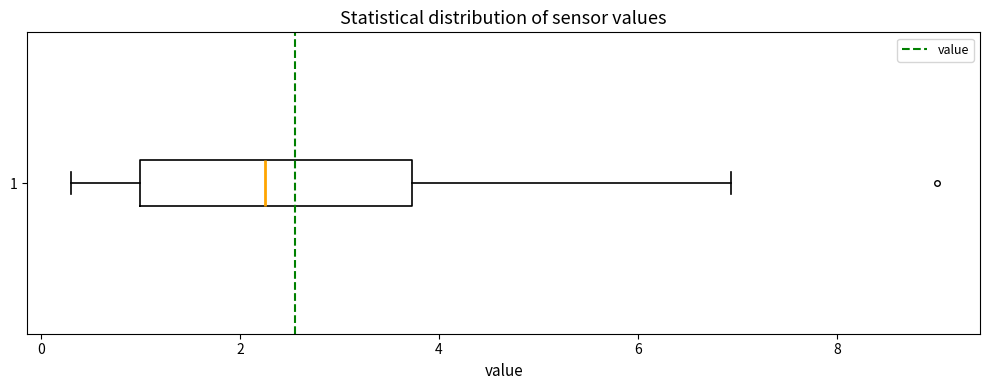

Where does the left whisker of the box at y = 1 end on the x-axis? The values are not printed on the chart, so give them approximately, as read against the axis.

0.4